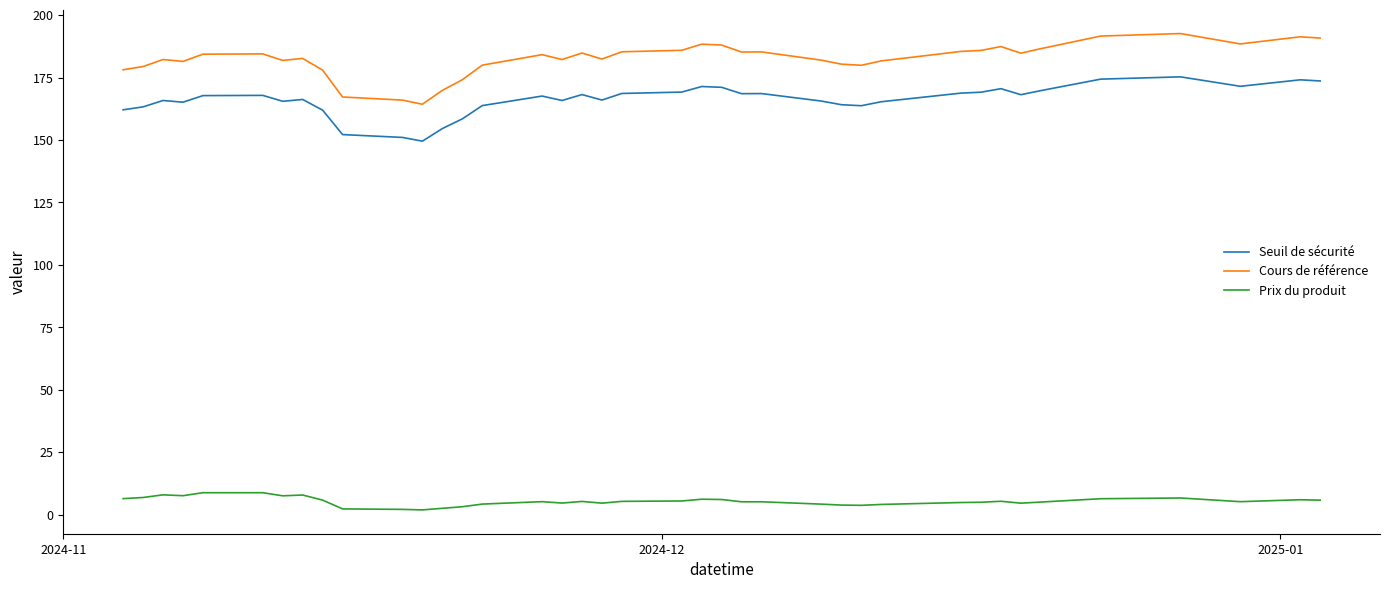

What is the maximum value shown in the chart?

192.7